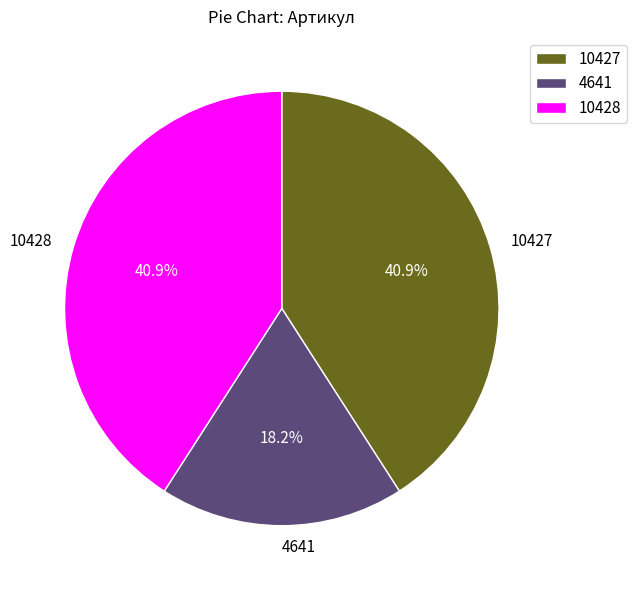

What portion of the pie excludes 10427?

59.1%